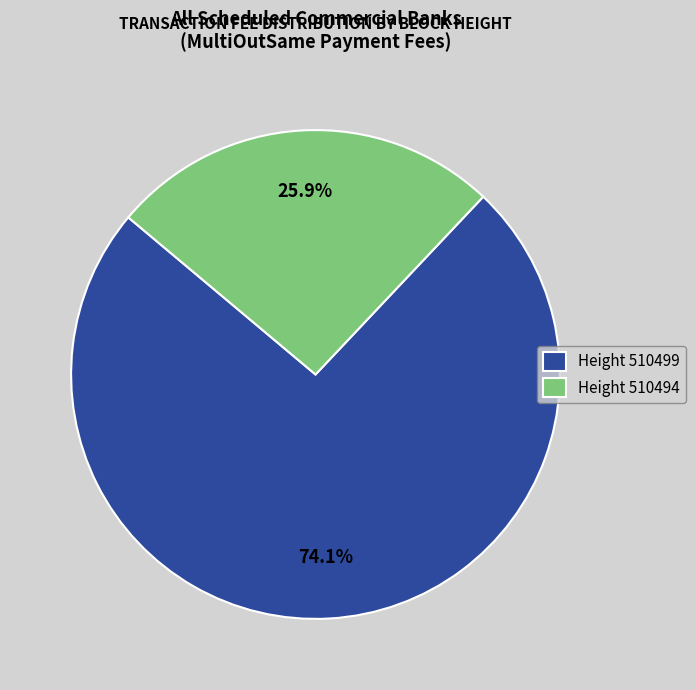

What portion of the pie excludes Height 510494?

74.1%